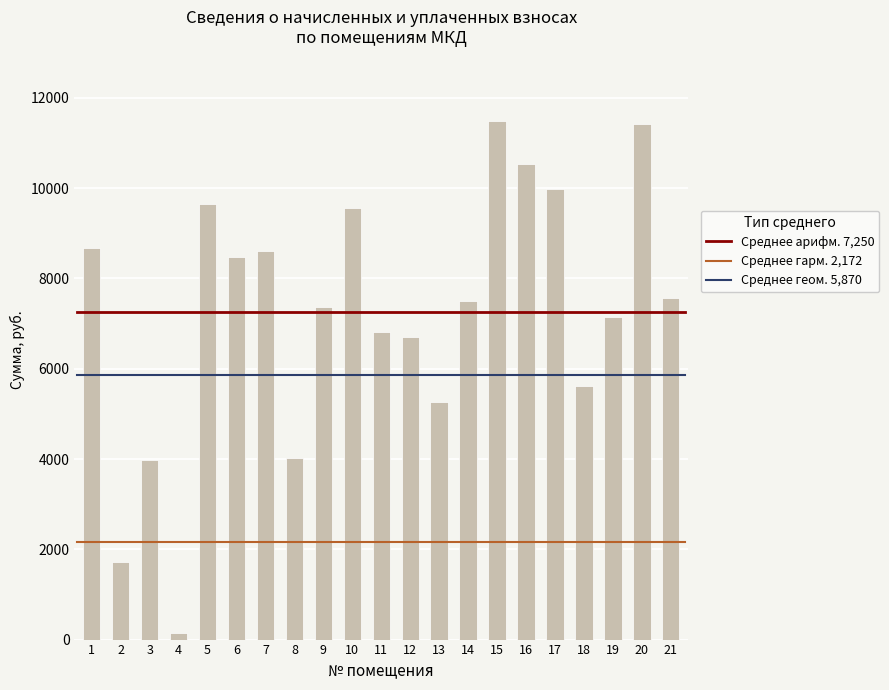

Between 13 and 19, which is larger?

19